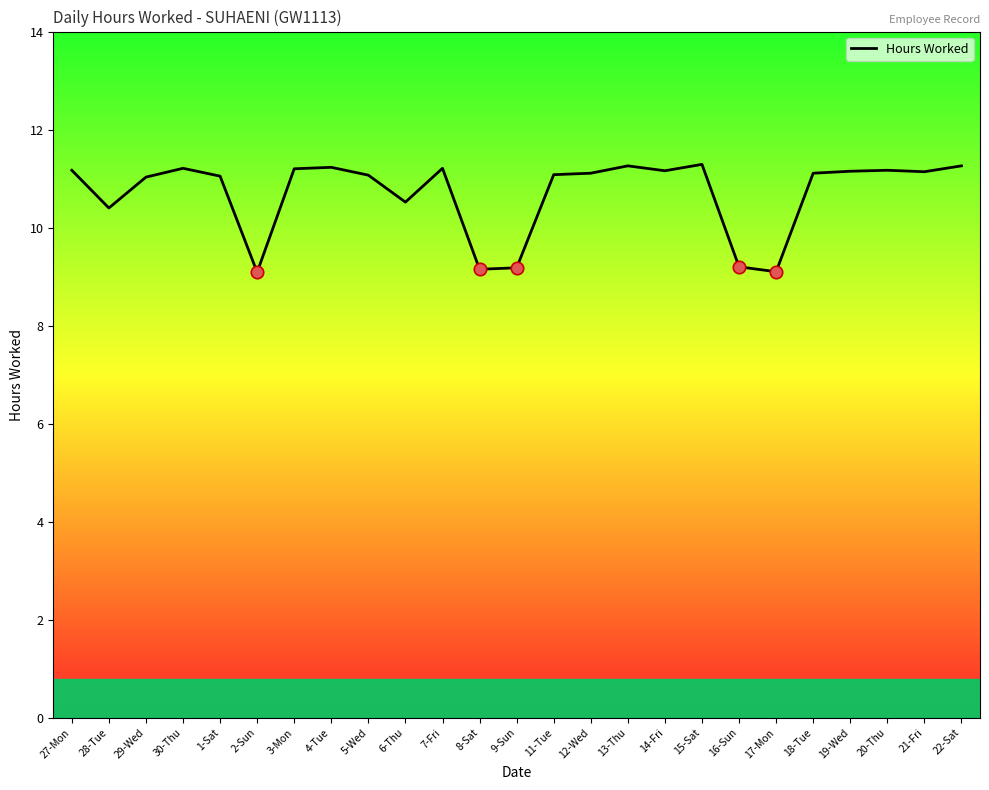

What is the change in value from 6-Thu to 22-Sat?

+0.7